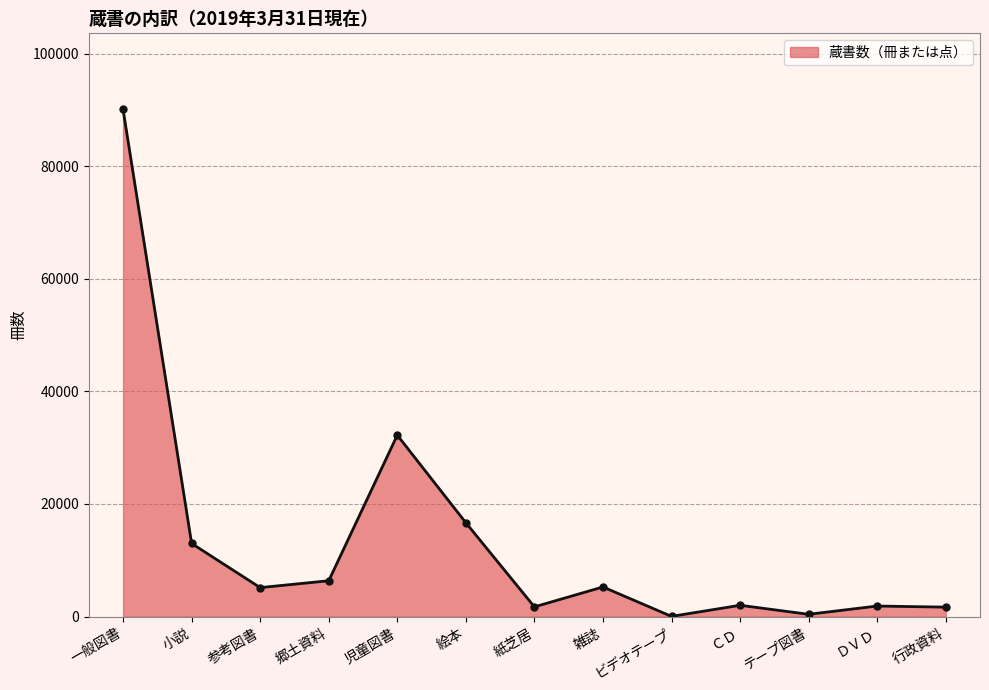

Which category has the highest value across all series?

一般図書